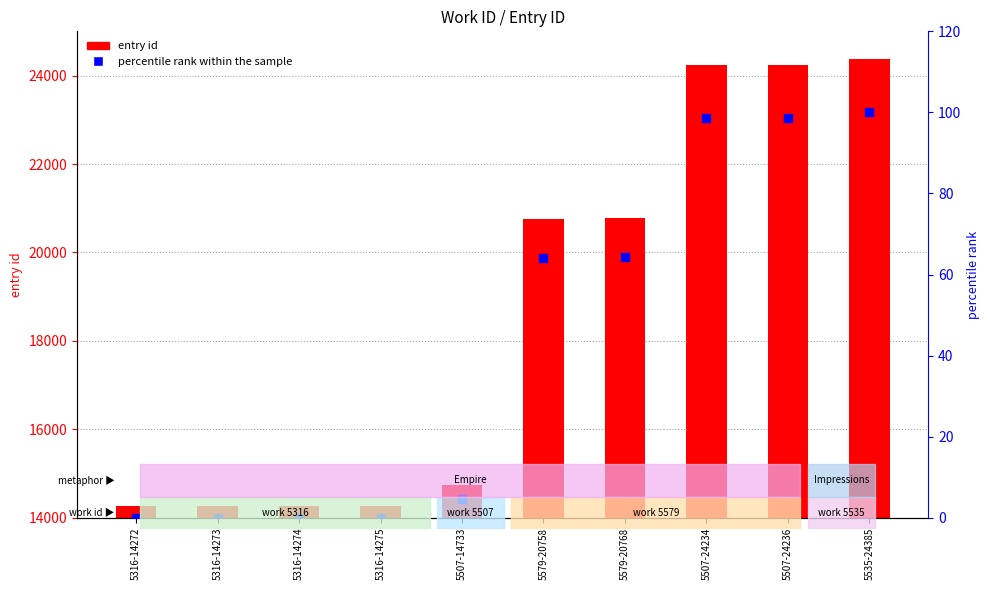

Which series has the largest Y range (max minus min)?

entry id